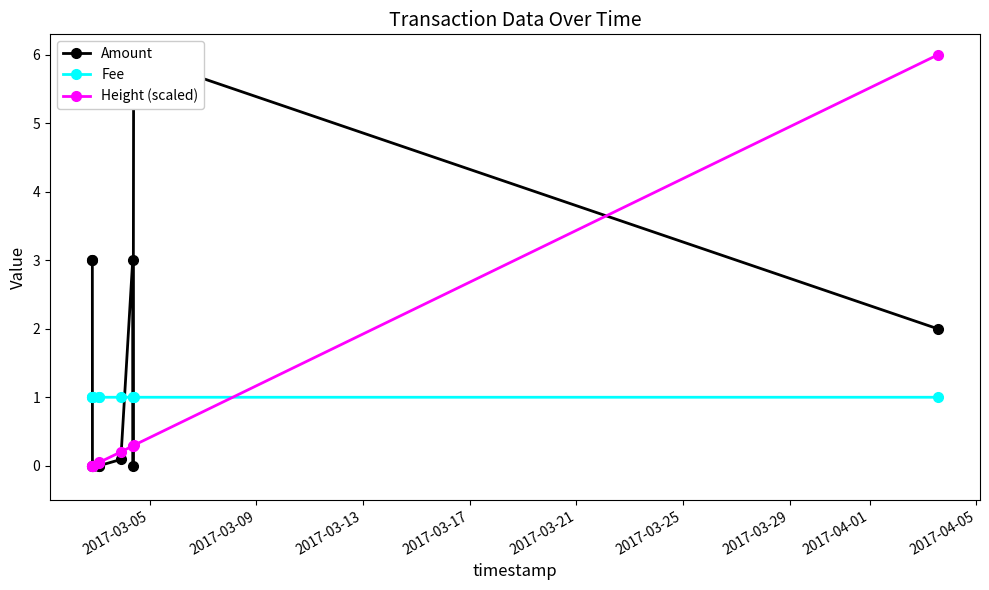

Count the number of categories in the chart.

11